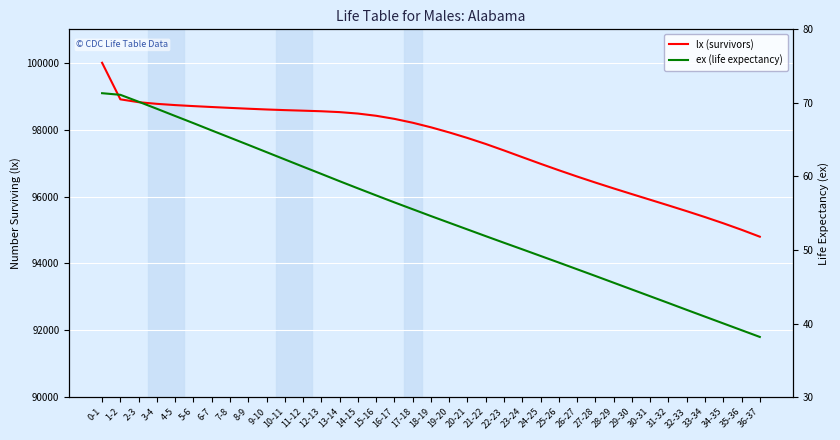

Reading left to right, extract all data points from this chart.

lx (survivors): 0-1=100000.0	1-2=98906.9	2-3=98821.6	3-4=98772.0	4-5=98734.7	5-6=98704.5	6-7=98677.2	7-8=98651.1	8-9=98626.2	9-10=98603.6	10-11=98584.4	11-12=98567.9	12-13=98550.4	13-14=98524.7	14-15=98481.7	15-16=98415.2	16-17=98323.0	17-18=98207.1	18-19=98070.4	19-20=97917.3	20-21=97751.4	21-22=97571.9	22-23=97378.1	23-24=97178.0	24-25=96979.6	25-26=96786.4	26-27=96598.9	27-28=96418.1	28-29=96243.2	29-30=96072.5	30-31=95903.8	31-32=95734.8	32-33=95563.0	33-34=95385.9	34-35=95201.0	35-36=95006.3	36-37=94799.4
ex (life expectancy): 0-1=71.3	1-2=71.1	2-3=70.2	3-4=69.2	4-5=68.2	5-6=67.2	6-7=66.3	7-8=65.3	8-9=64.3	9-10=63.3	10-11=62.3	11-12=61.3	12-13=60.4	13-14=59.4	14-15=58.4	15-16=57.4	16-17=56.5	17-18=55.5	18-19=54.6	19-20=53.7	20-21=52.8	21-22=51.9	22-23=51.0	23-24=50.1	24-25=49.2	25-26=48.3	26-27=47.4	27-28=46.5	28-29=45.6	29-30=44.6	30-31=43.7	31-32=42.8	32-33=41.9	33-34=41.0	34-35=40.0	35-36=39.1	36-37=38.2